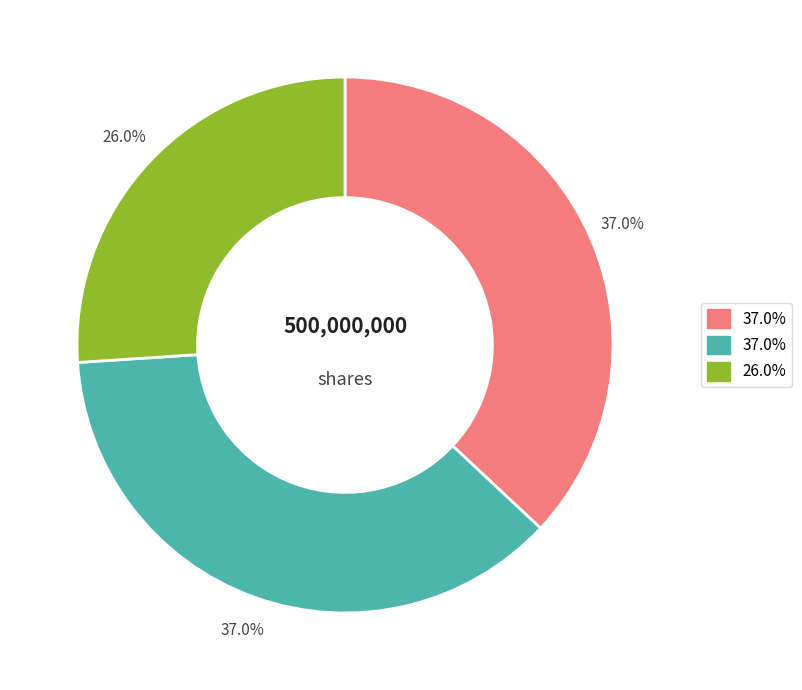

Is there a majority slice in this chart?

No